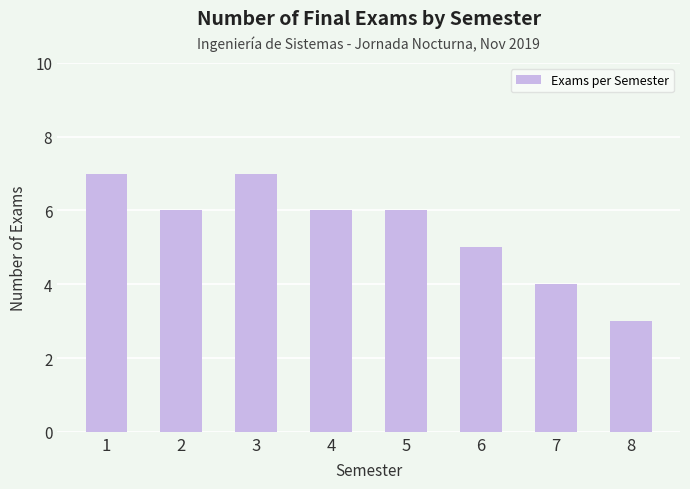

What is the change in value from 4 to 6?

-1